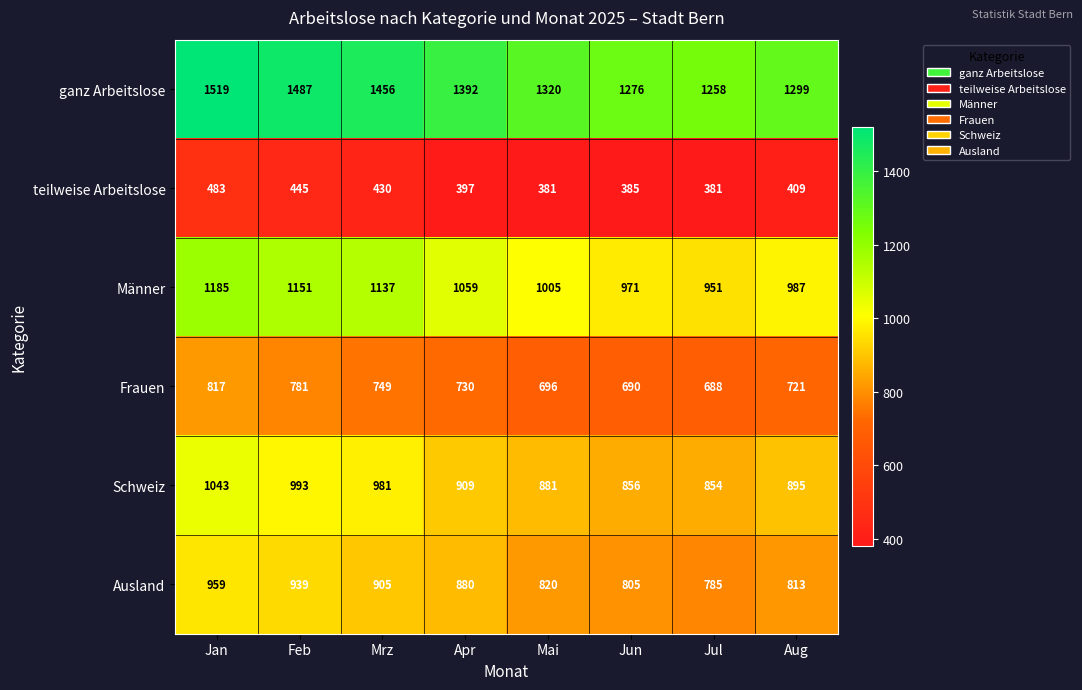

Which series has the widest spread of values?

ganz Arbeitslose